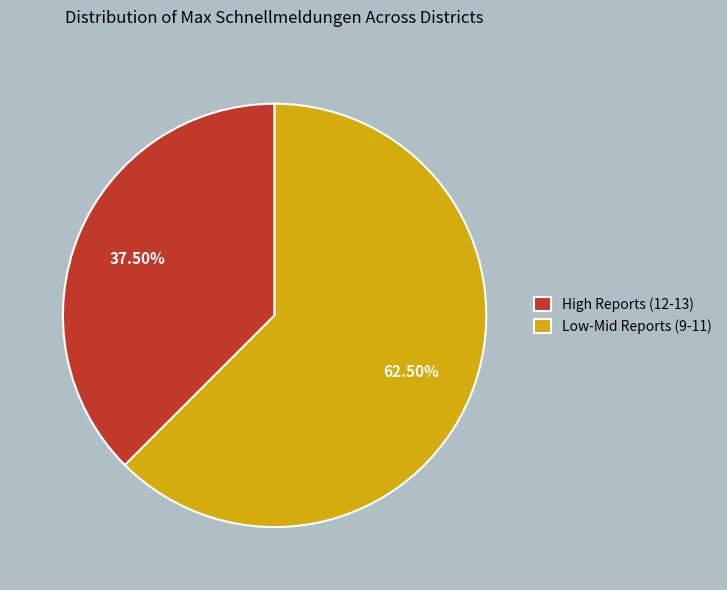

Which has a higher value, High Reports (12-13) or Low-Mid Reports (9-11)?

Low-Mid Reports (9-11)